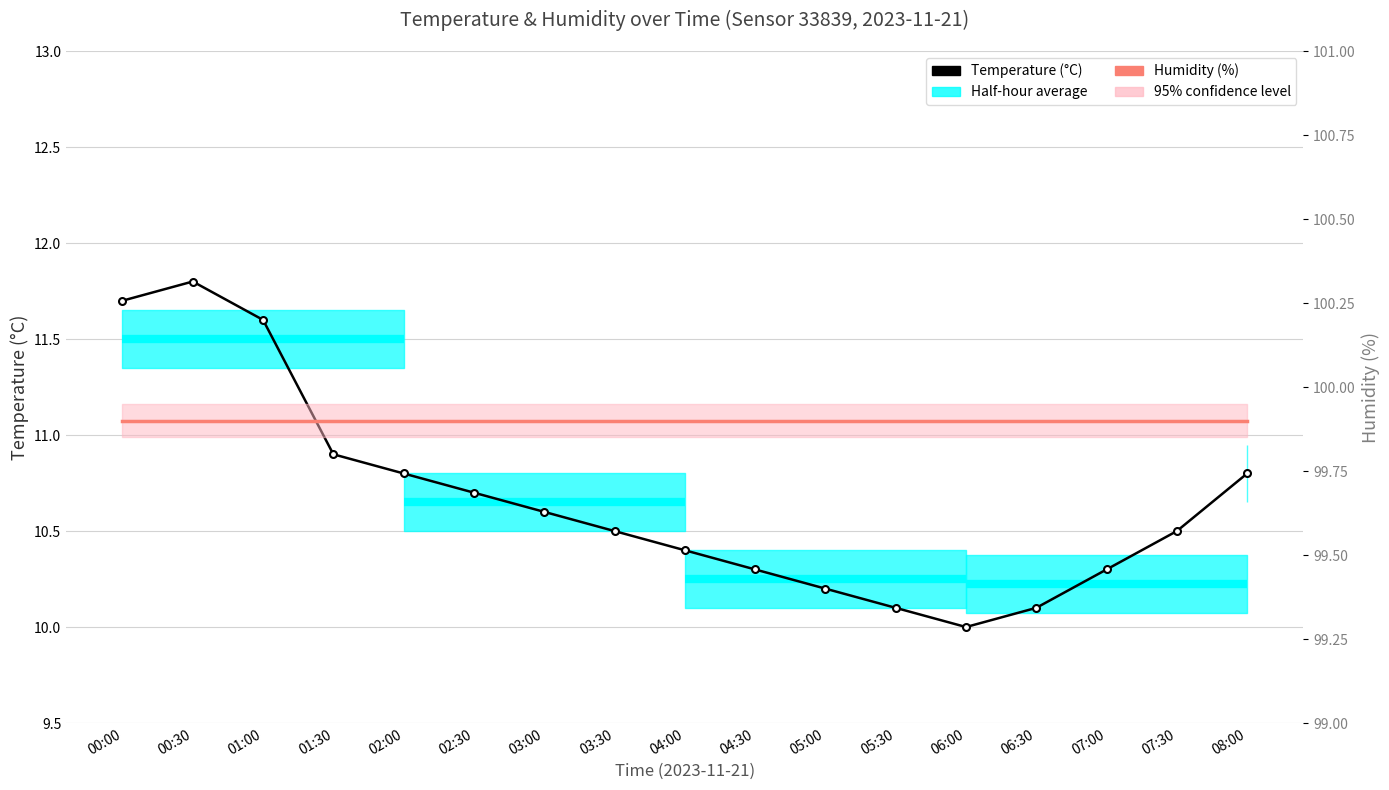

What is the total value across all series at 03:00?

110.5